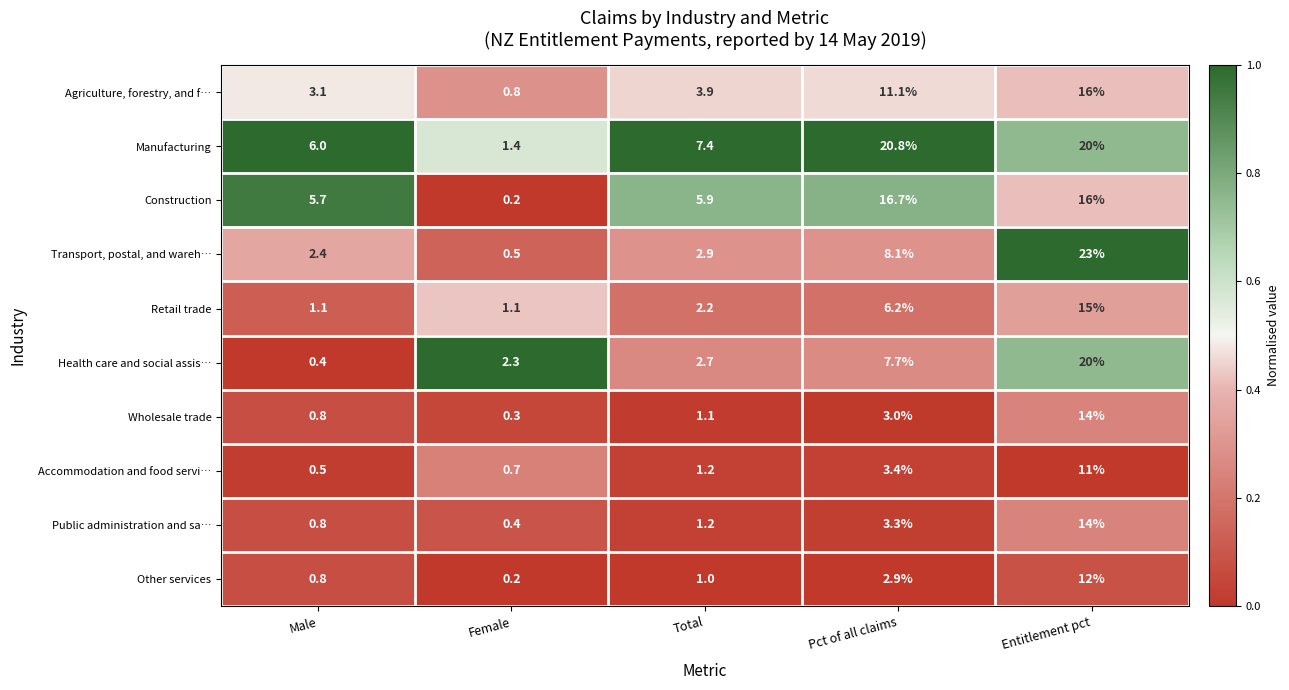

What is the spread (max minus min) of values at Pct of all claims?

17.9